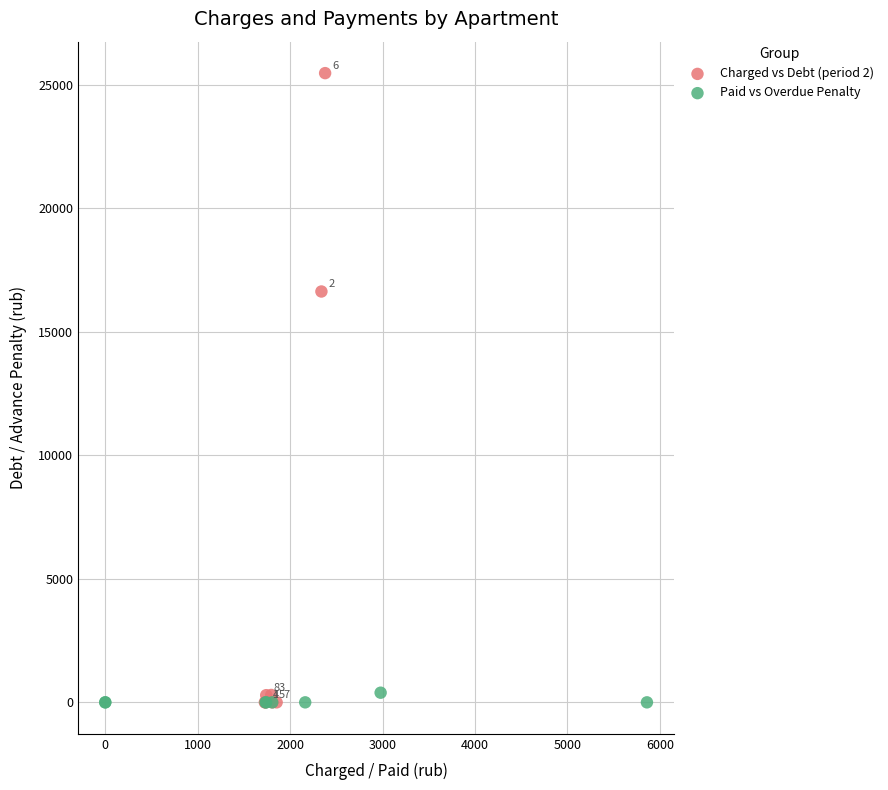

Which series reaches the maximum Y coordinate?

Charged vs Debt (period 2)